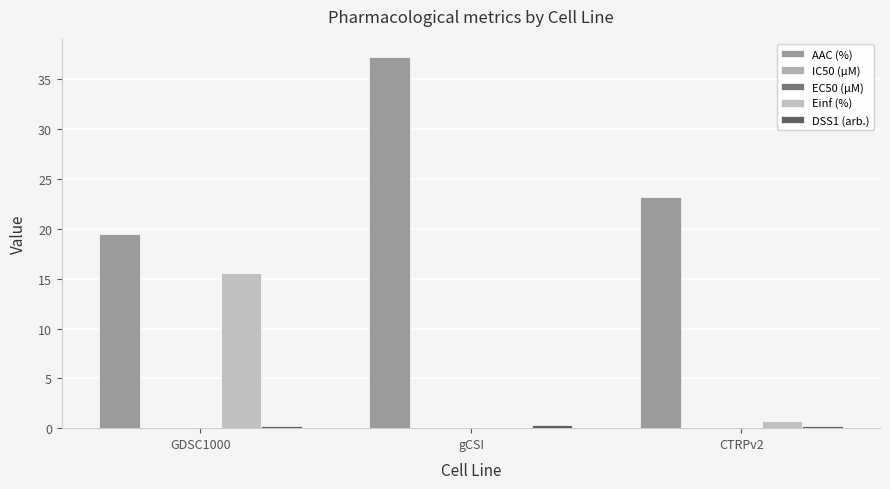

Count the number of data series in this chart.

5